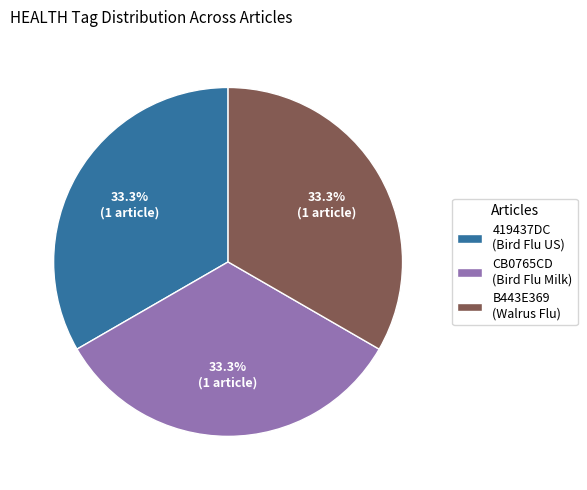

Is there a majority slice in this chart?

No